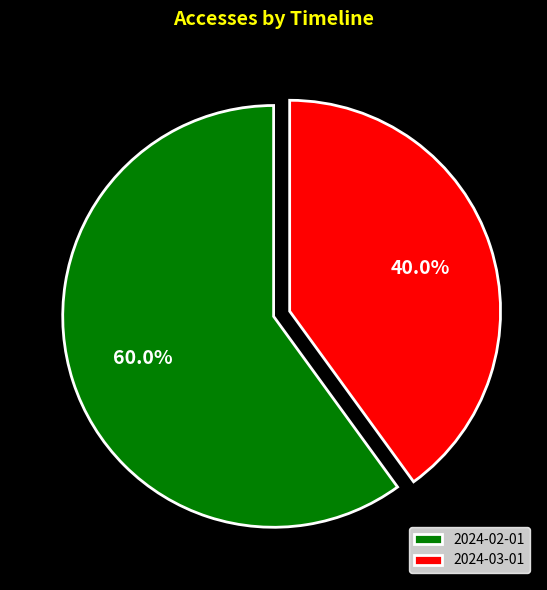

Rank the categories by value from lowest to highest.

2024-03-01, 2024-02-01